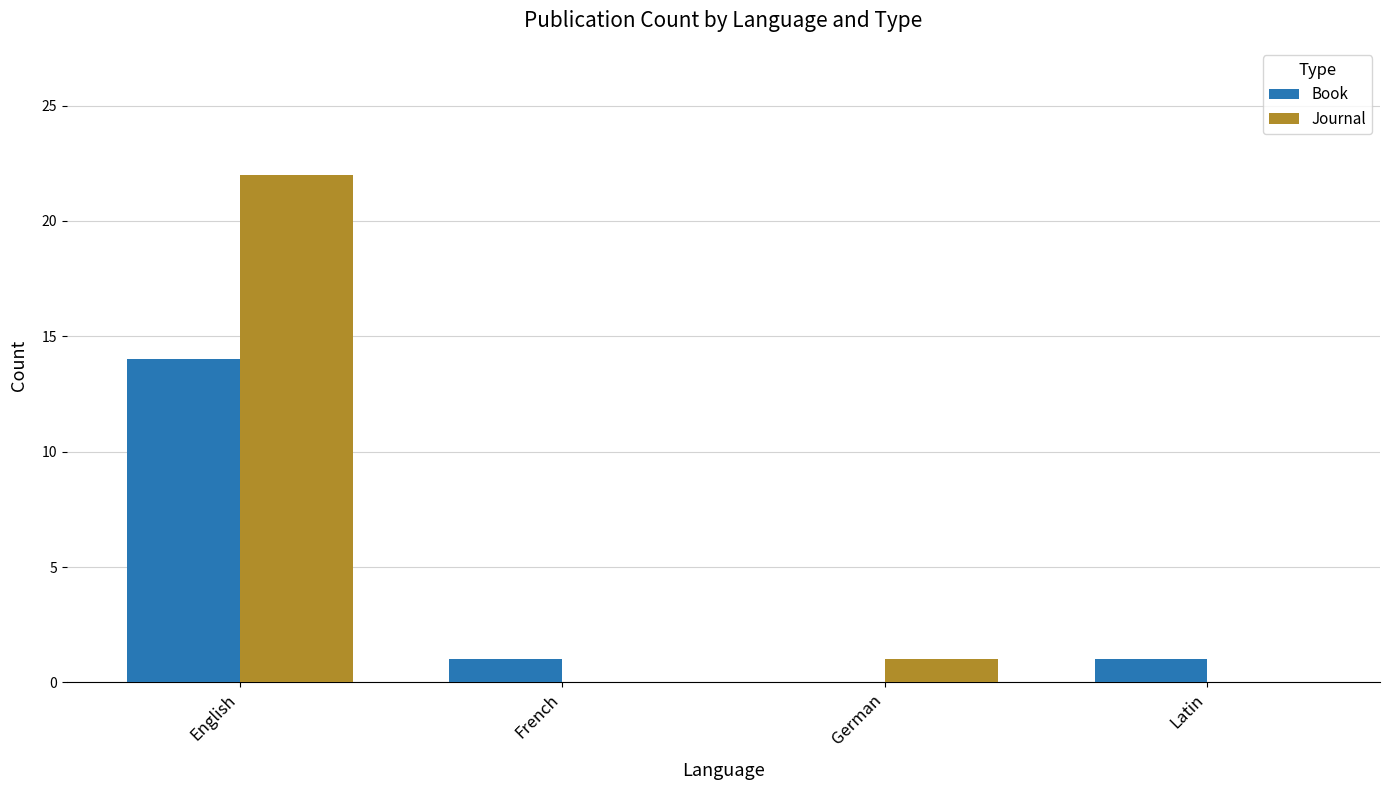

Which series changed the most between English and French?

Journal